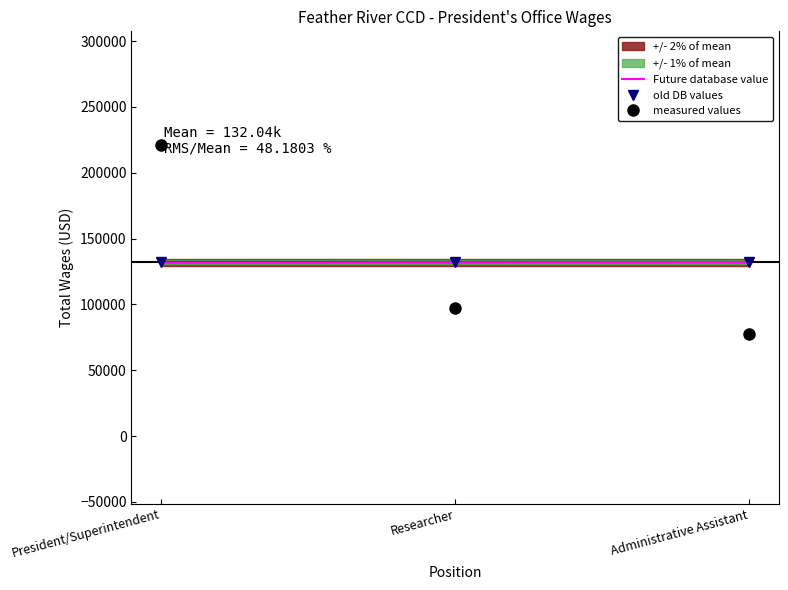

Reading right to left, list all the values displayed in this chart.

Future database value: 132175.7	132043.7	131911.6
old DB values: 131977.6	131977.6	131977.6
measured values: 77865.0	96927.0	221339.0